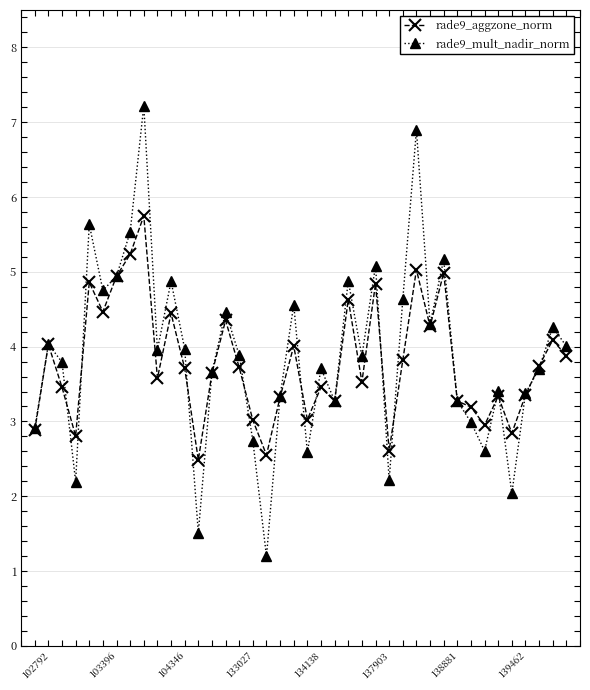

Rank the series by their maximum value, from highest to lowest.

rade9_mult_nadir_norm, rade9_aggzone_norm